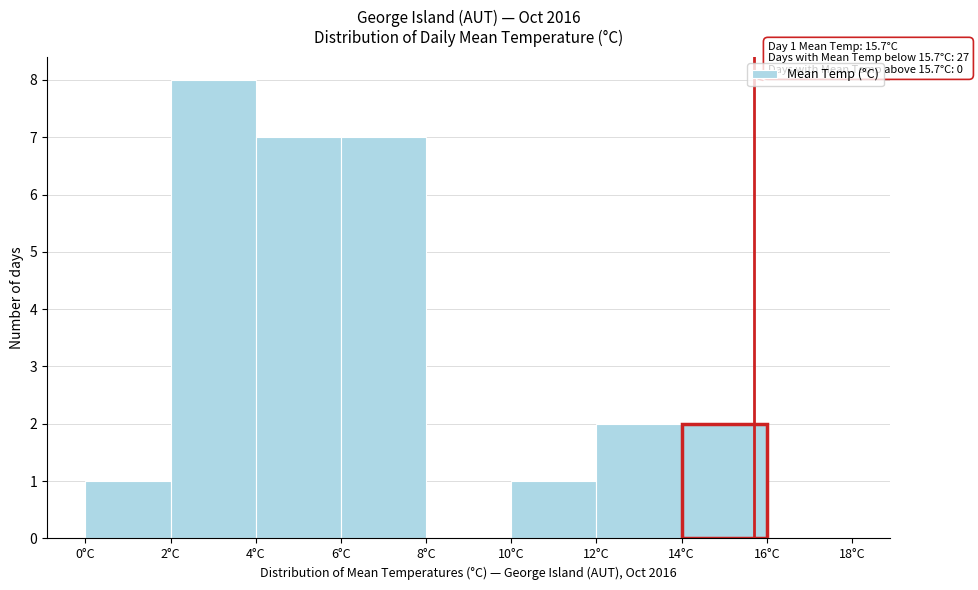

Over which range of the x-axis is the bar tallest?

2 to 4